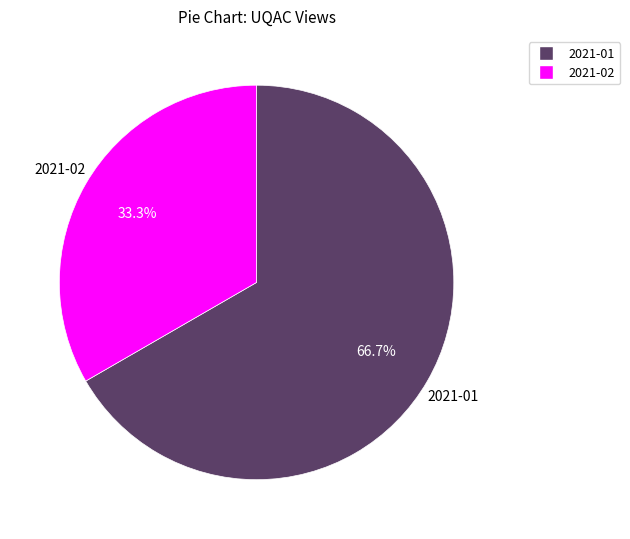

Rank the categories by value from highest to lowest.

2021-01, 2021-02